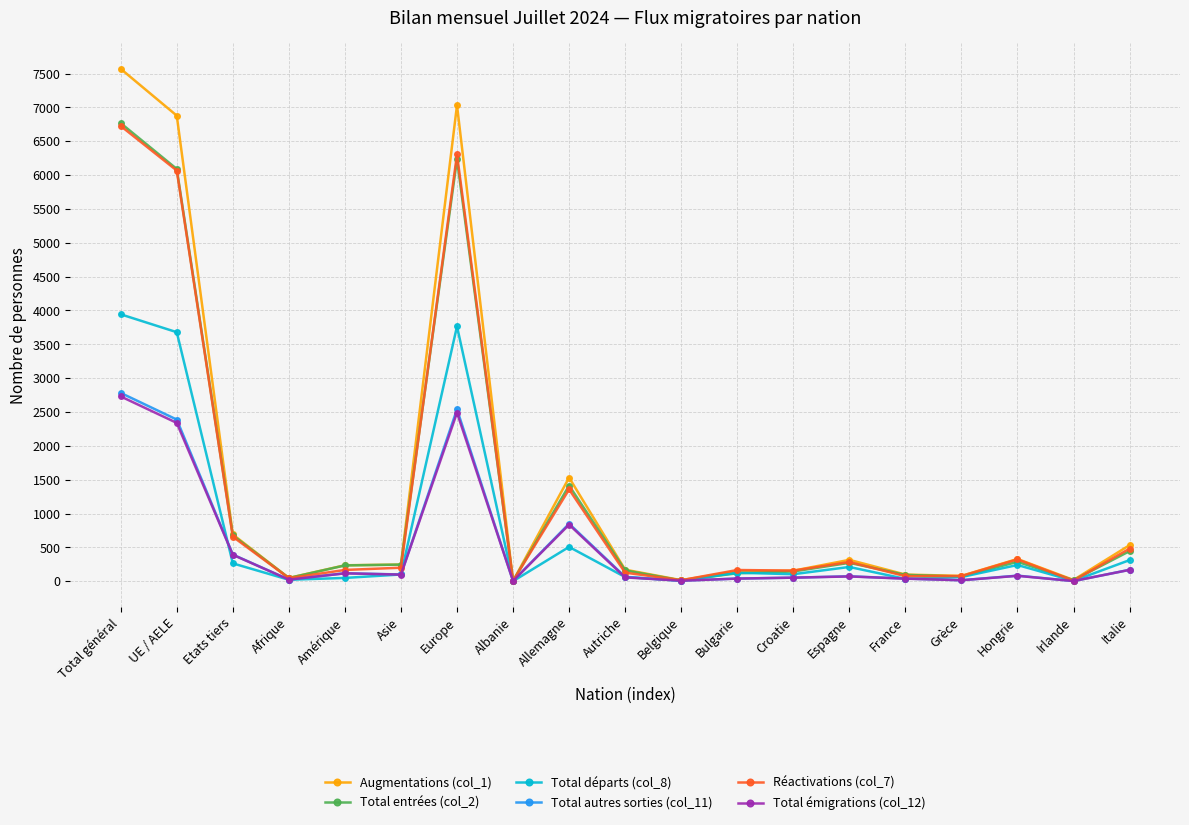

Where does the Augmentations (col_1) series first go above 236?

Total général